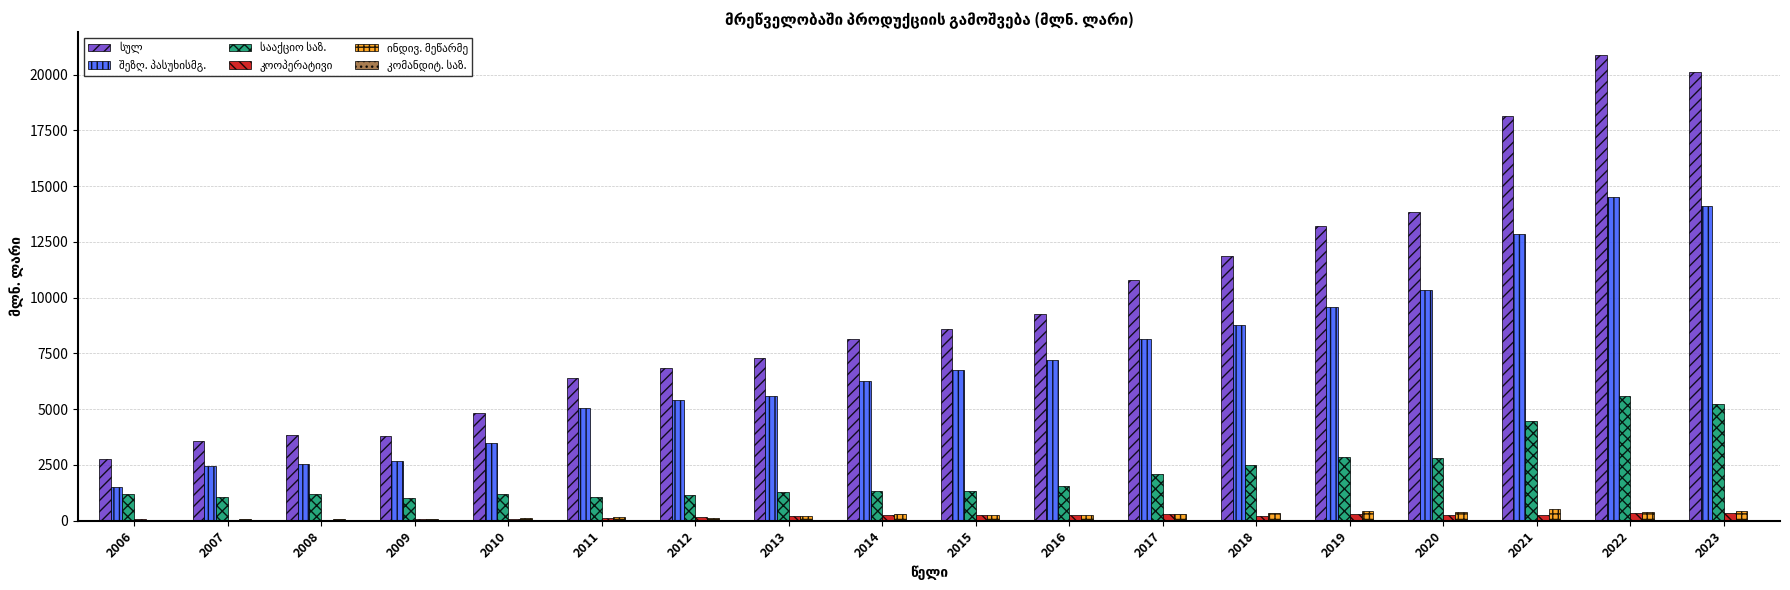

How many groups of bars are there?

18